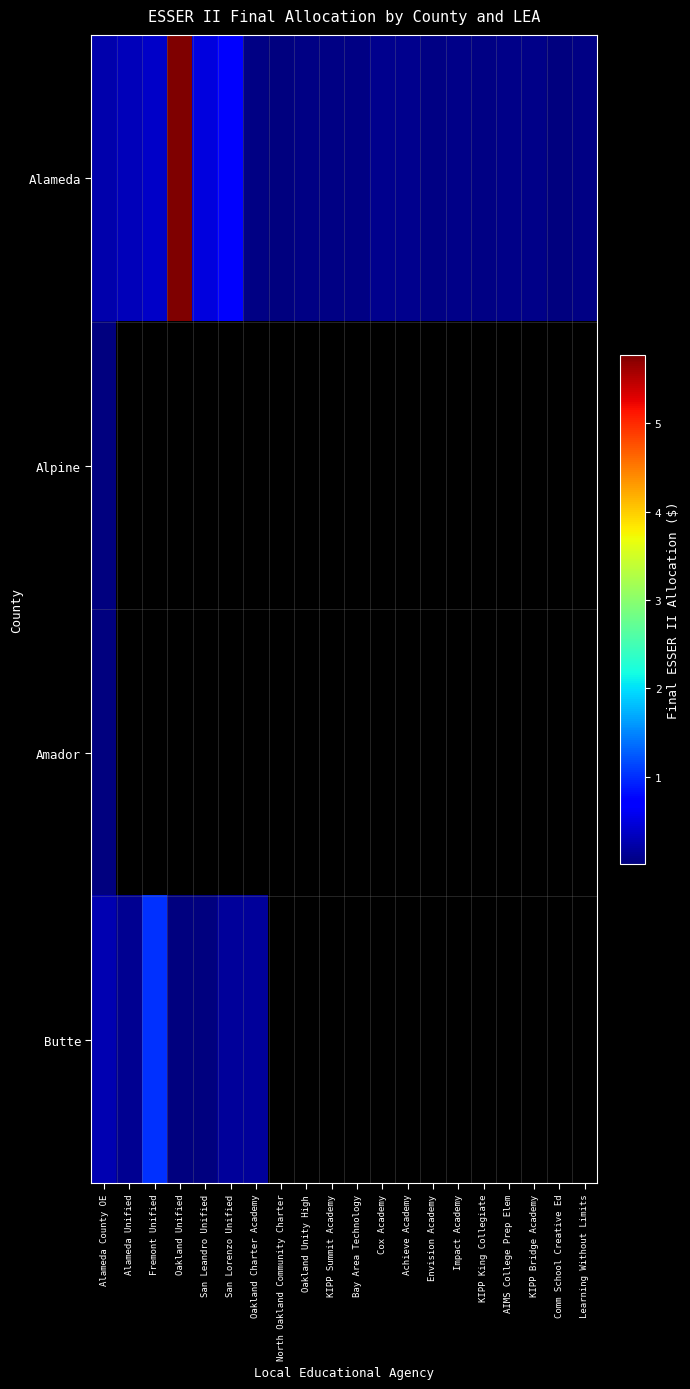

List the series in order of their peak value, highest first.

Alameda, Butte, Alpine, Amador